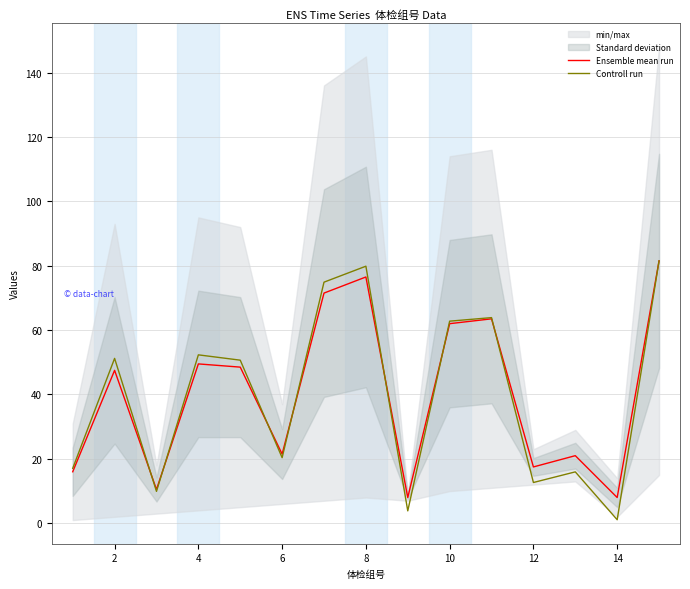

Rank the series by their maximum value, from lowest to highest.

Ensemble mean run, Controll run